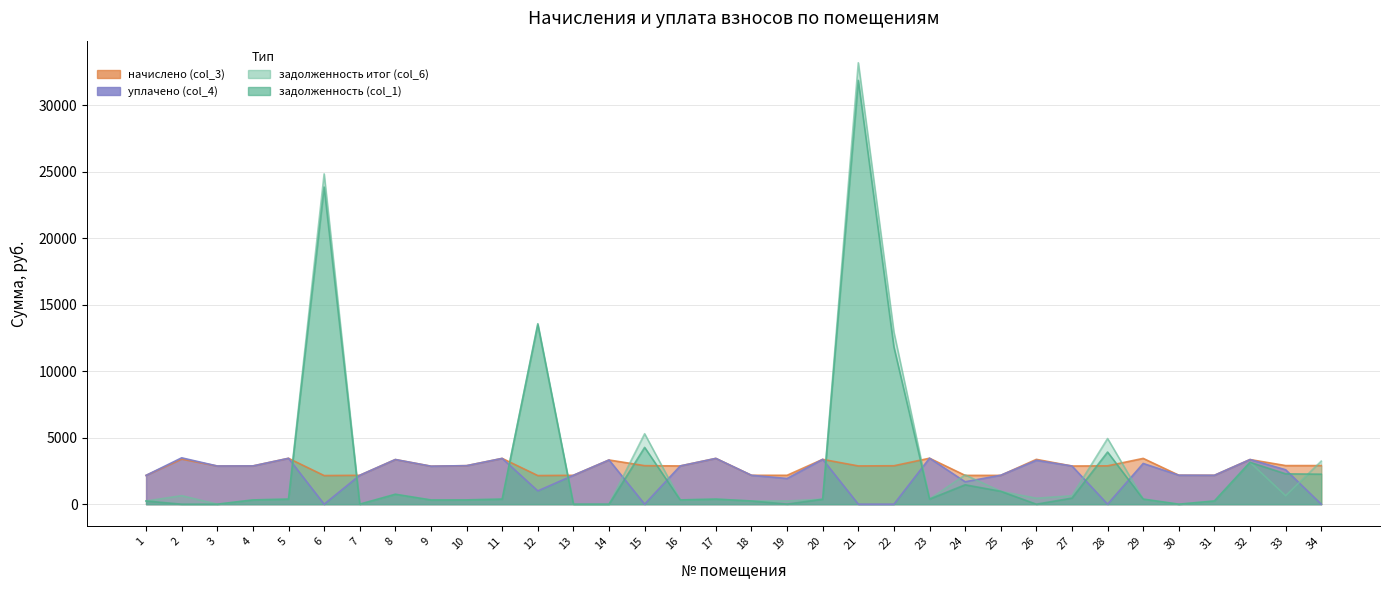

Rank the categories by уплачено (col_4) value from lowest to highest.

6, 15, 21, 22, 28, 34, 12, 24, 19, 1, 7, 13, 18, 31, 25, 30, 33, 9, 3, 27, 4, 16, 10, 29, 26, 14, 32, 8, 20, 11, 17, 5, 23, 2